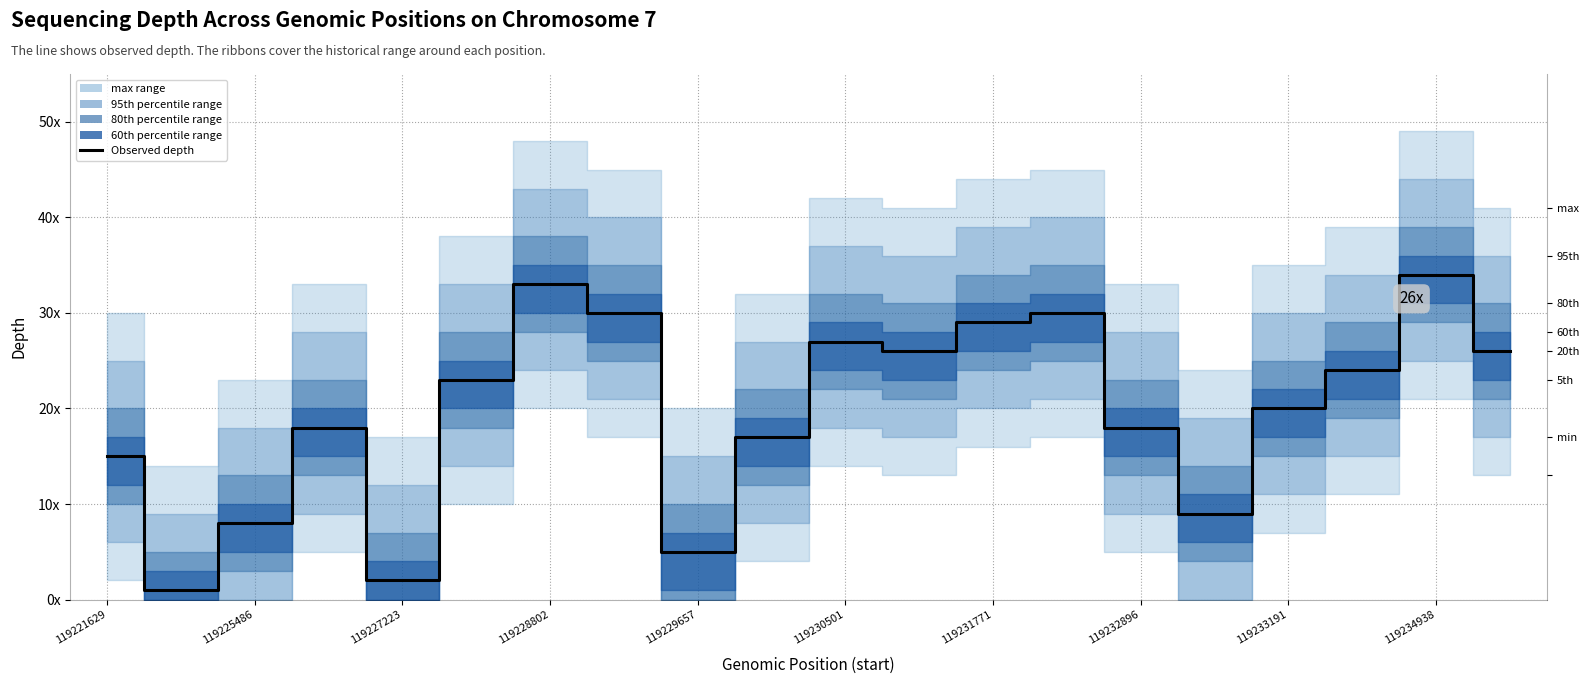

How many interior local valleys (lower than both neighbors) does the data have?

5